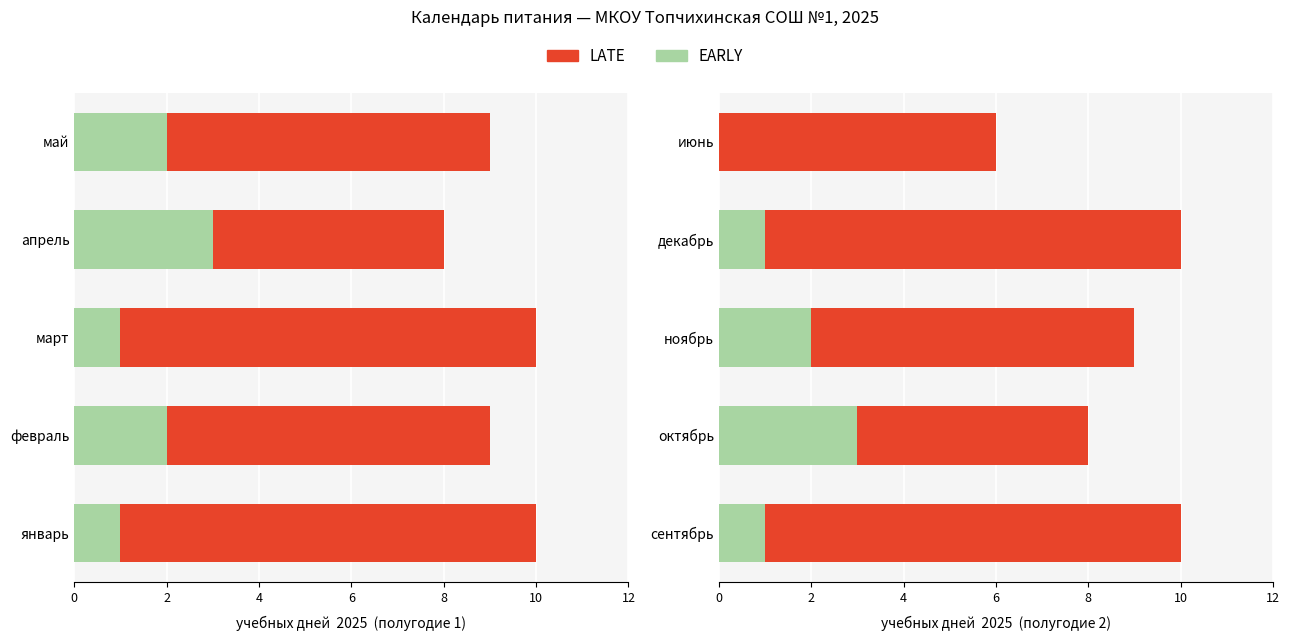

List the series in order of their peak value, highest first.

LATE, EARLY